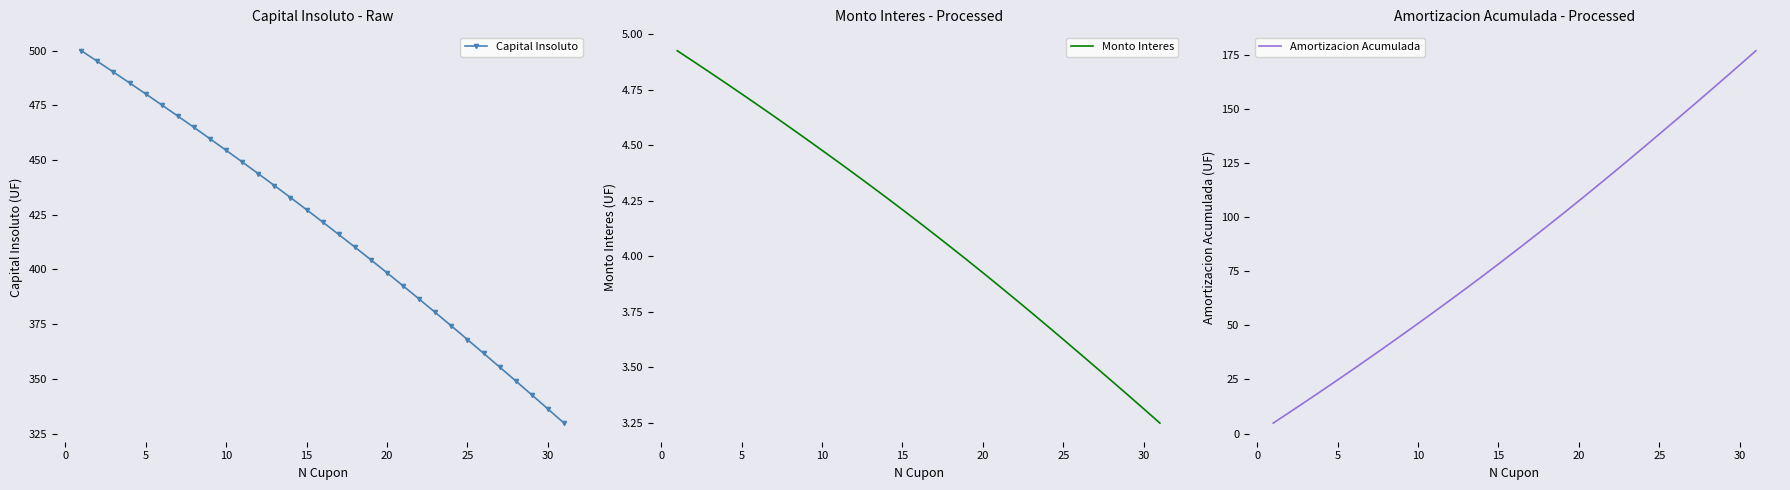

What is the average value of the Capital Insoluto series?

419.2